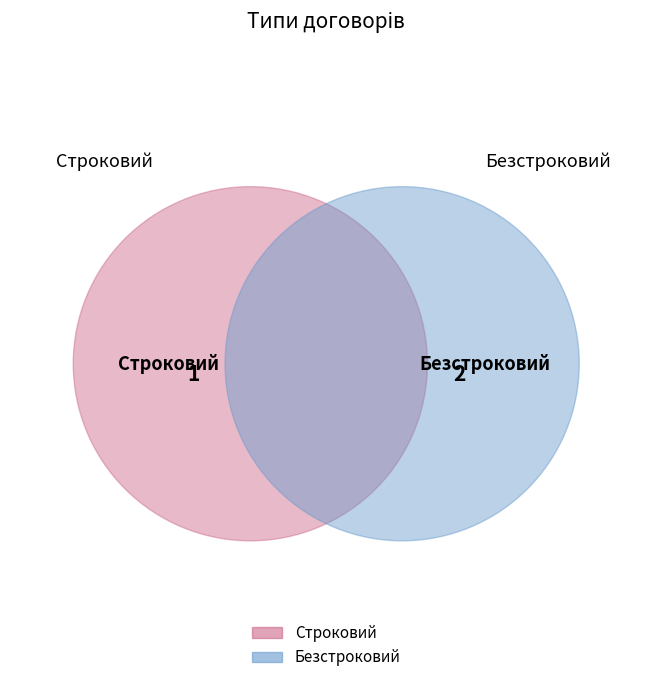

Rank the categories by value from highest to lowest.

Безстроковий, Строковий